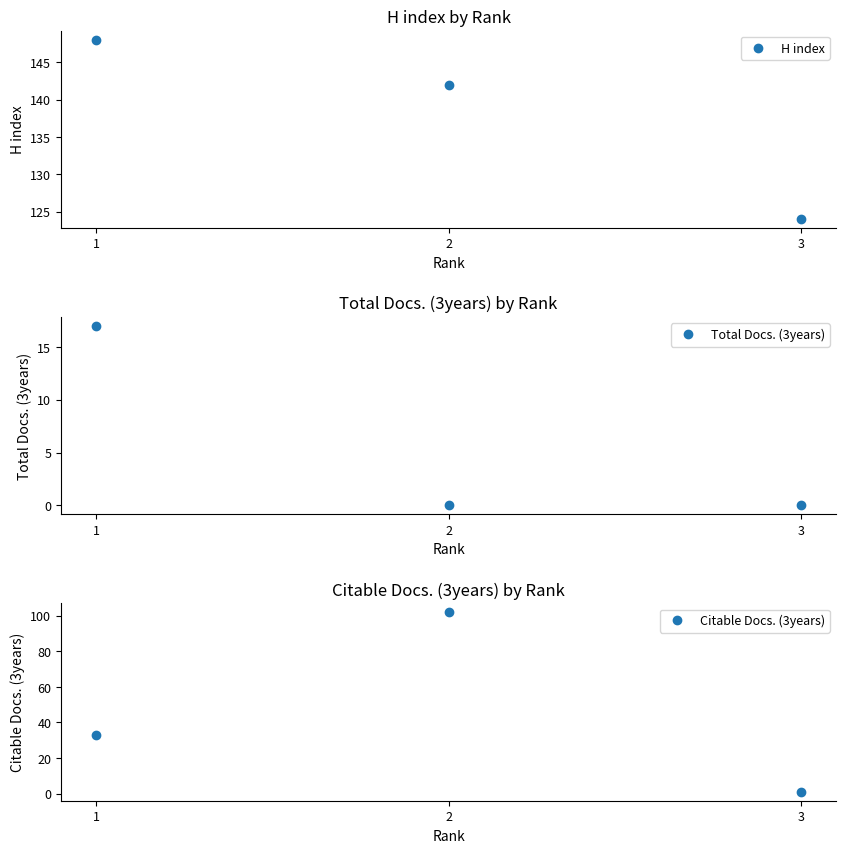

What are all the series names shown in the legend?

H index, Total Docs. (3years), Citable Docs. (3years)